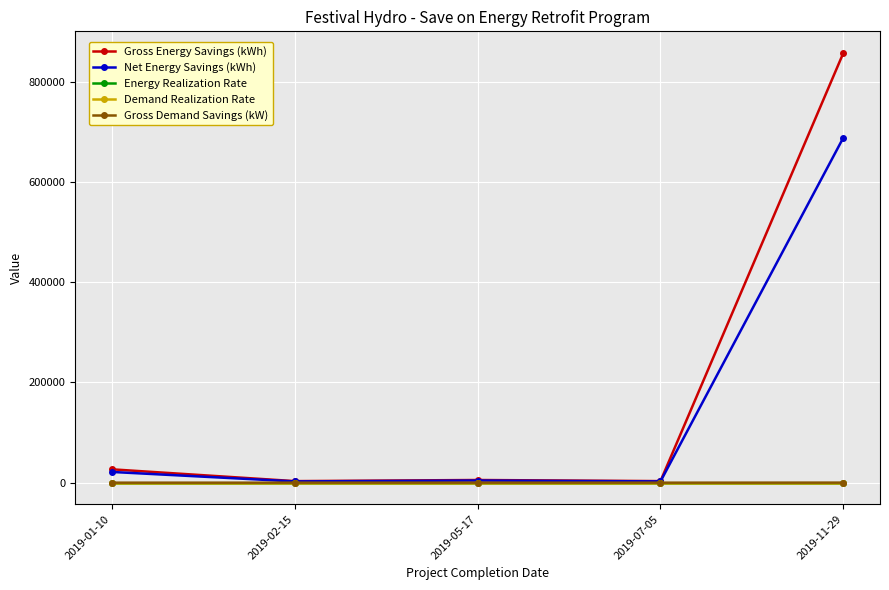

True or false: Energy Realization Rate and Demand Realization Rate cross at least once.

False